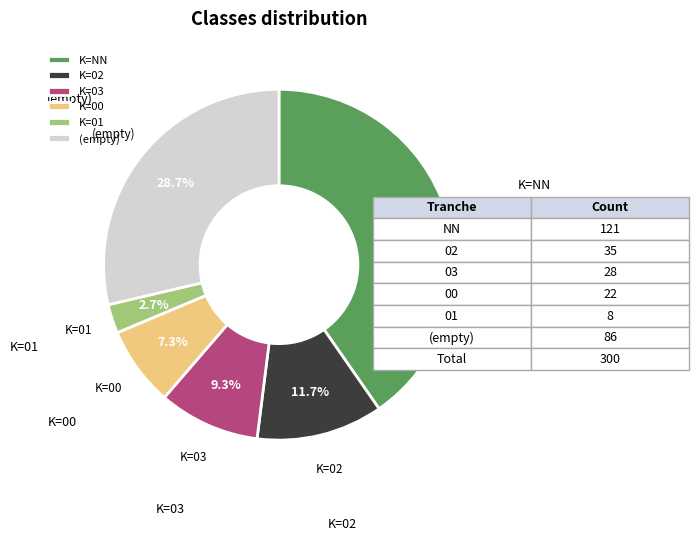

Is there a majority slice in this chart?

No